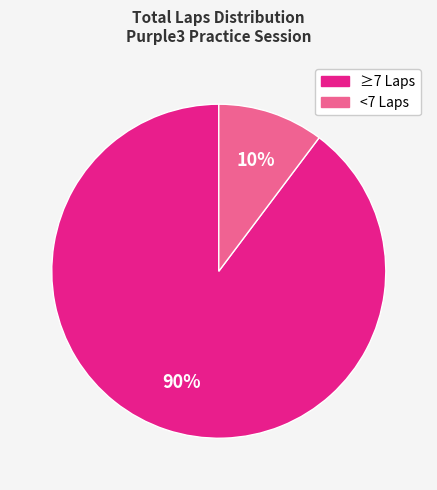

Is there any slice that represents more than half of the pie?

Yes